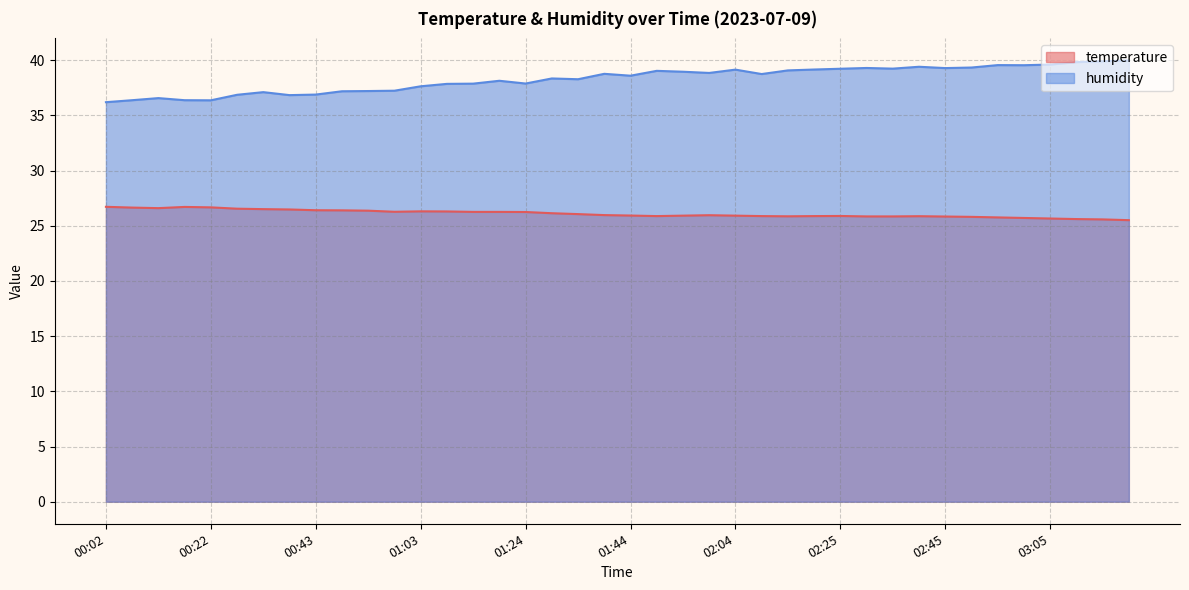

How many distinct data groups are displayed?

2